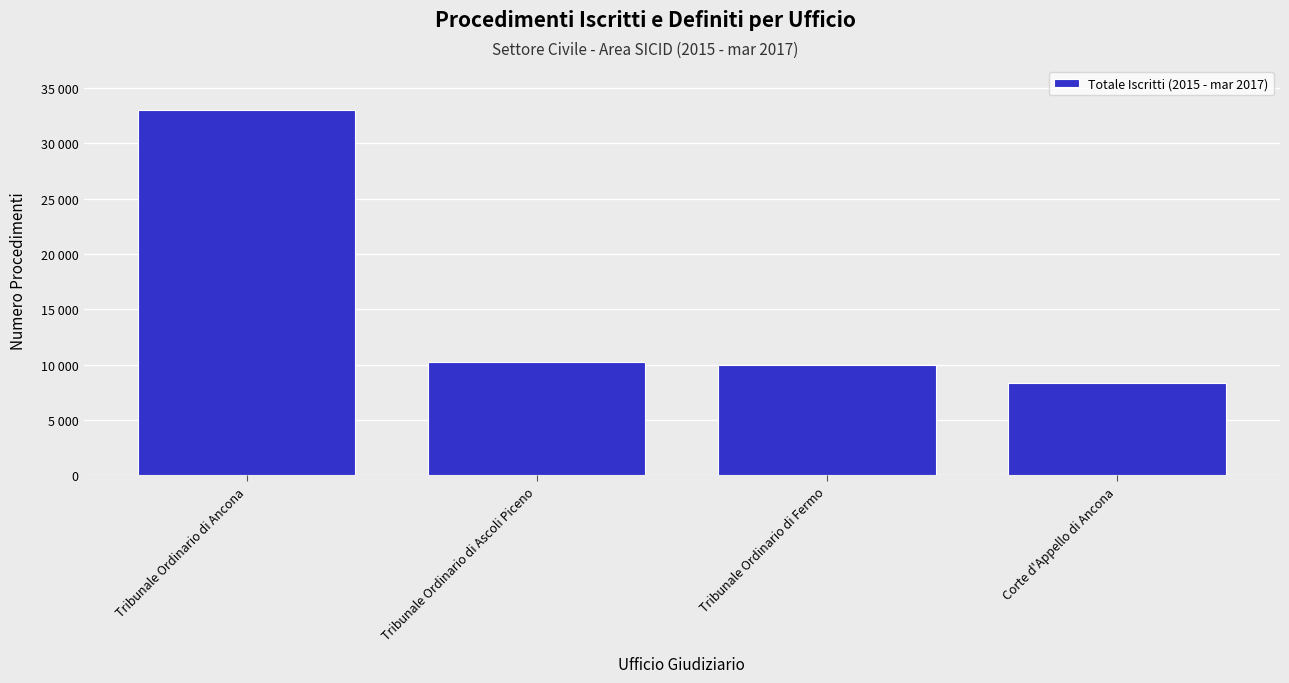

What is the value of the 2nd bar from the left?

10204